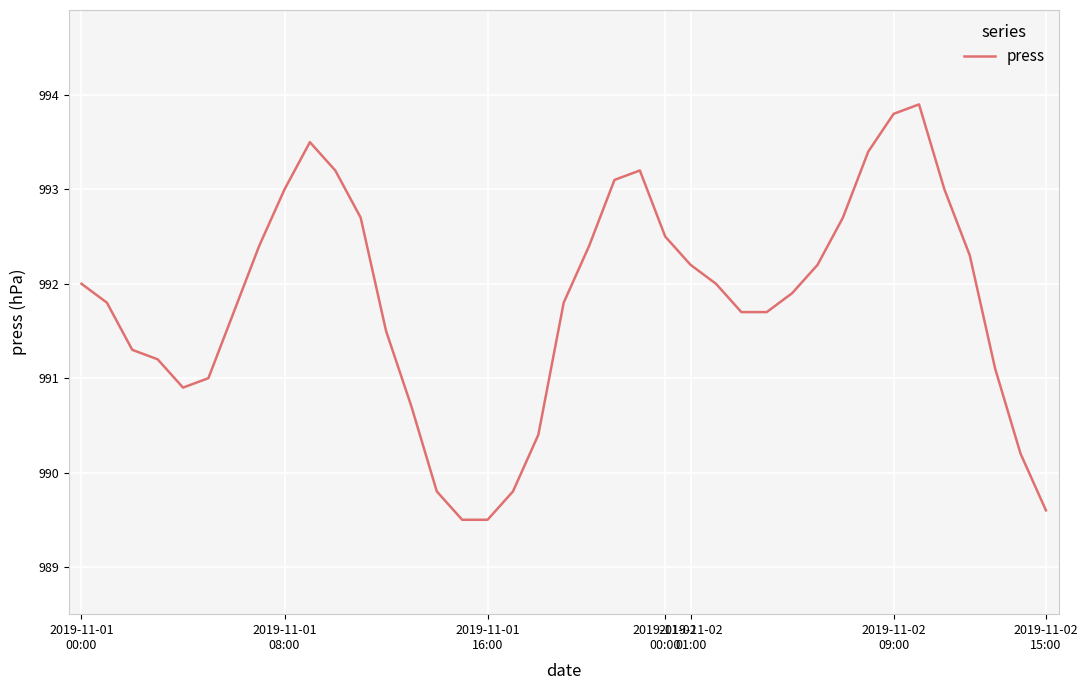

What is the minimum value shown in the chart?

989.5